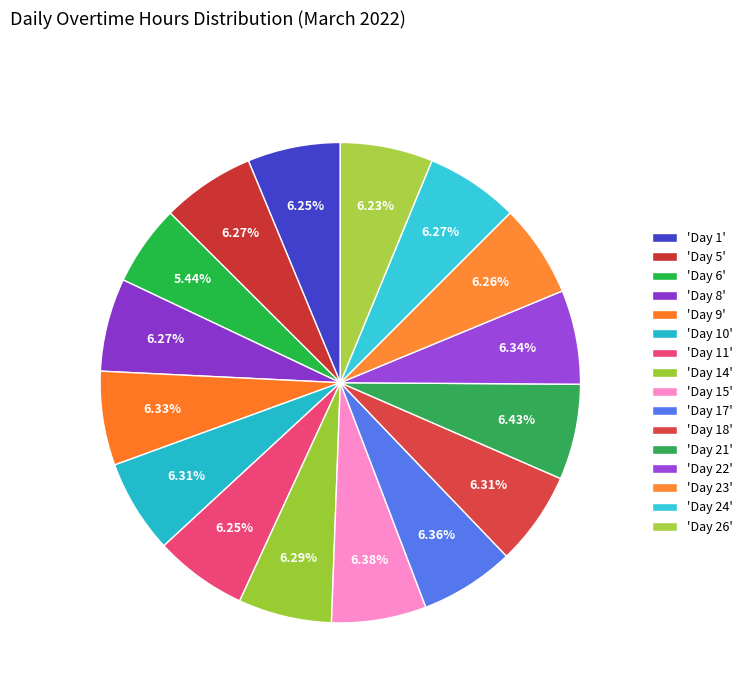

How many slices are in this pie chart?

16